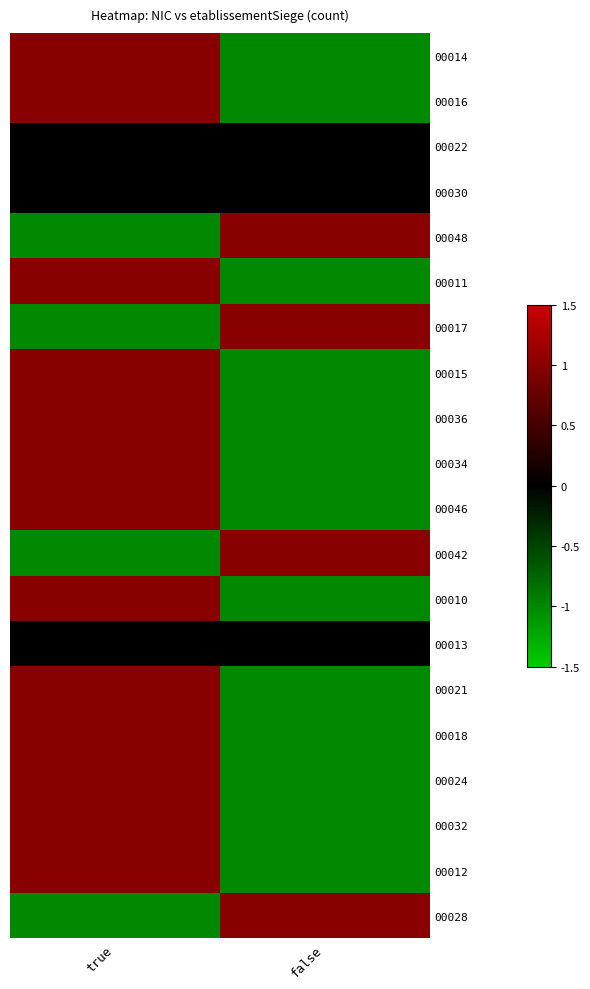

Which has a higher value, false or true?

true